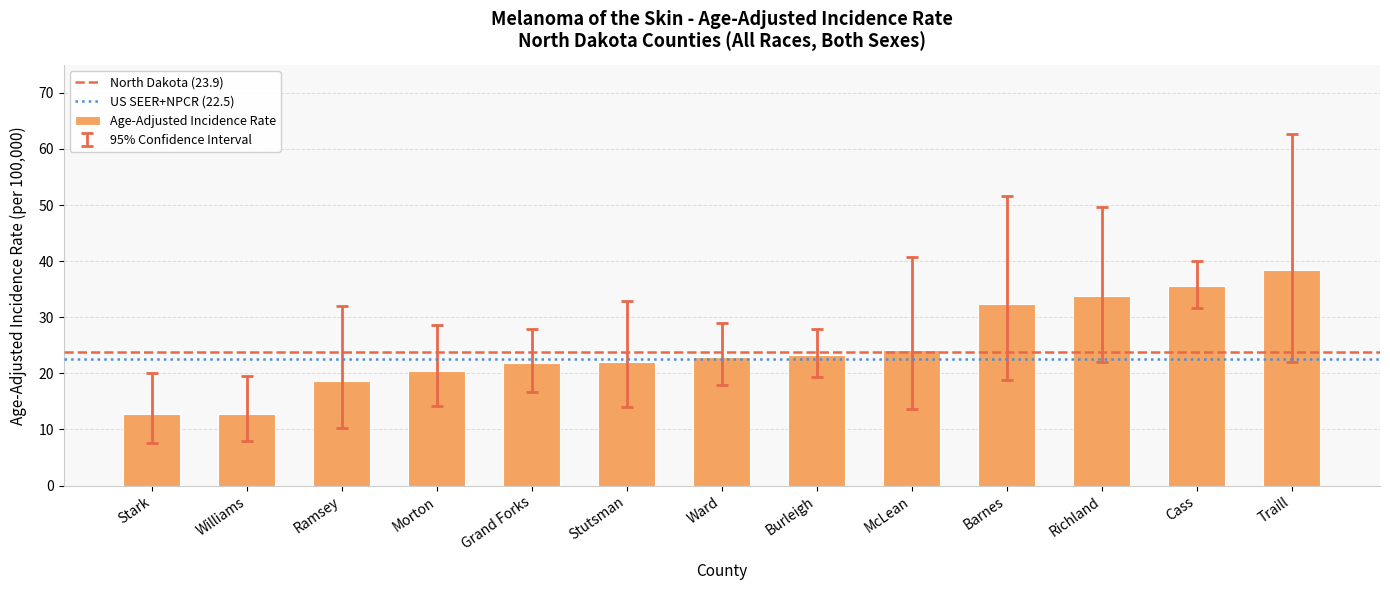

At which category does the chart reach its peak across all series?

Traill